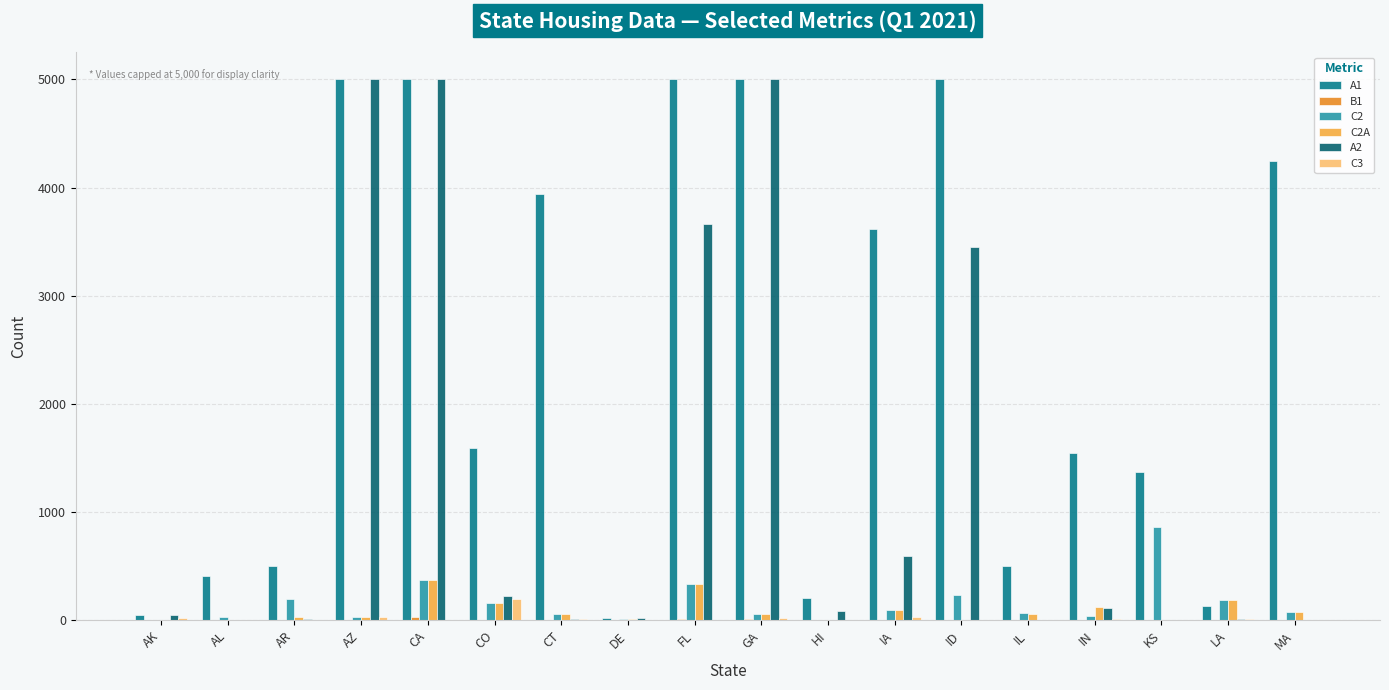

What is the sum of all A2 values?

23254